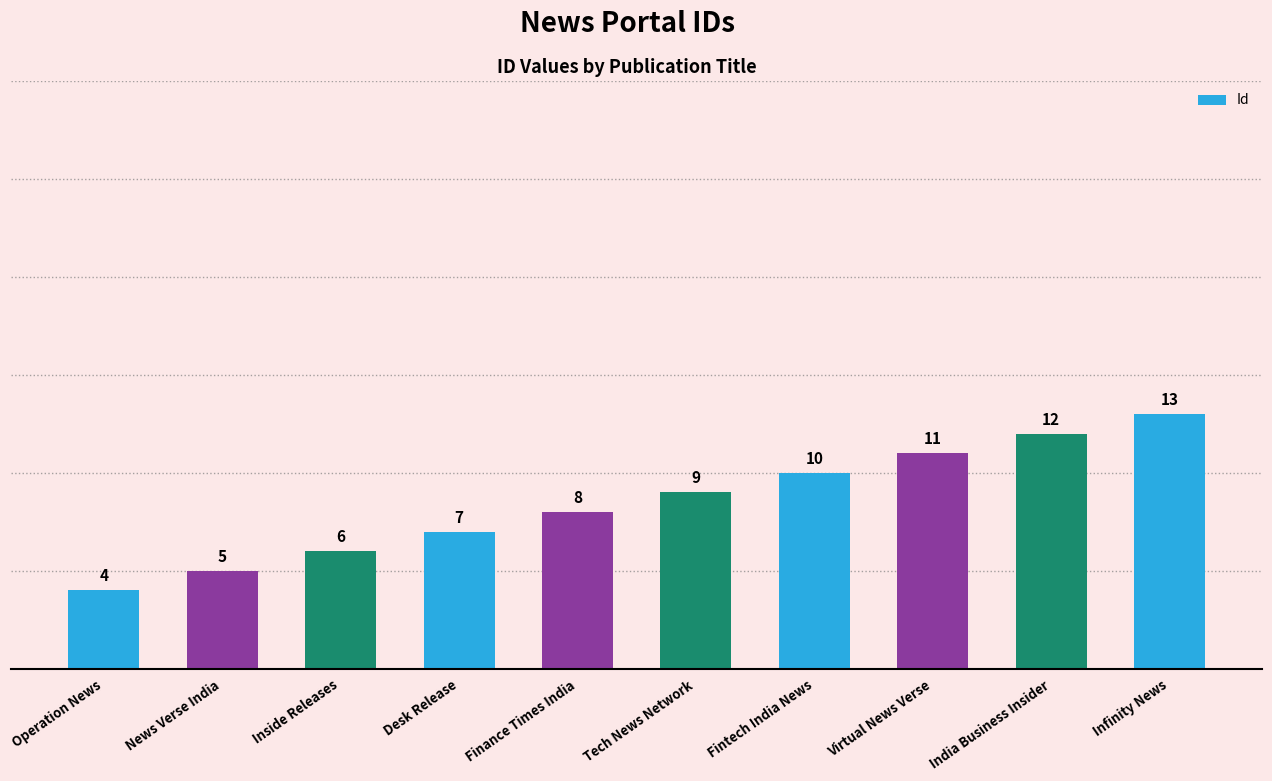

Reading left to right, what are all the values shown in this chart?

4	5	6	7	8	9	10	11	12	13